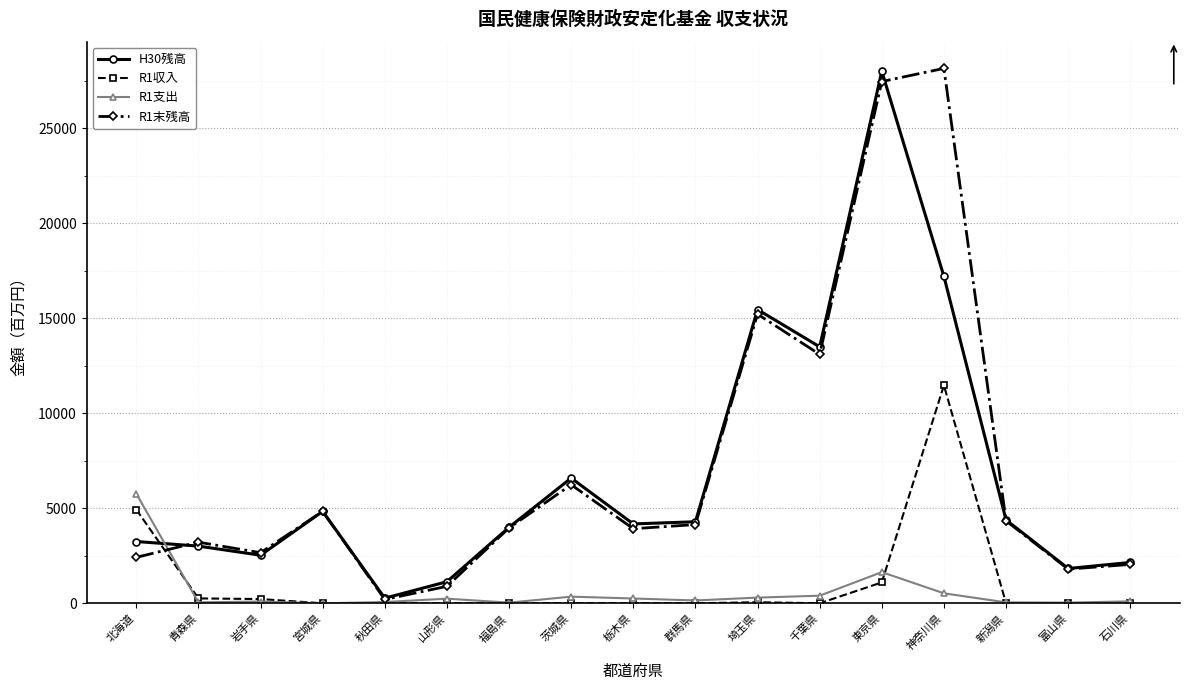

Does the chart display data point markers on the line(s)?

Yes